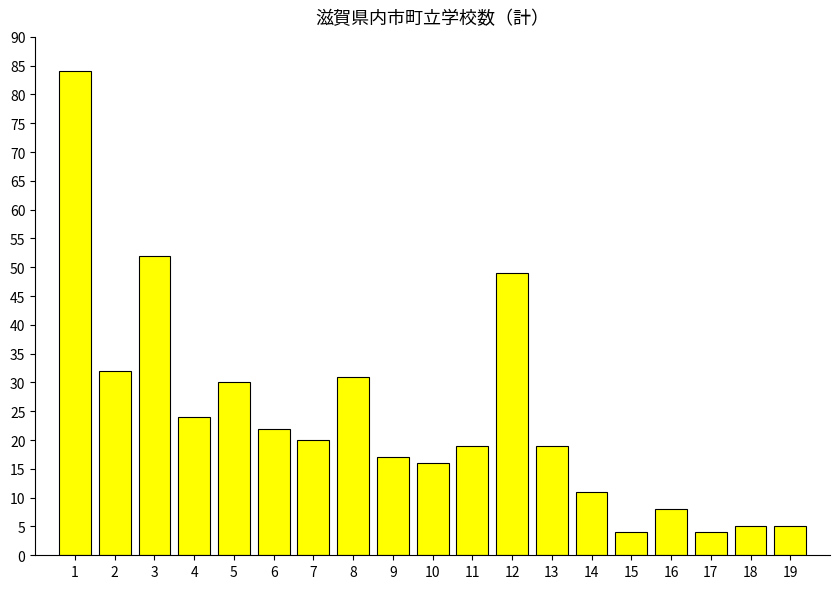

Does the chart contain any negative values?

No